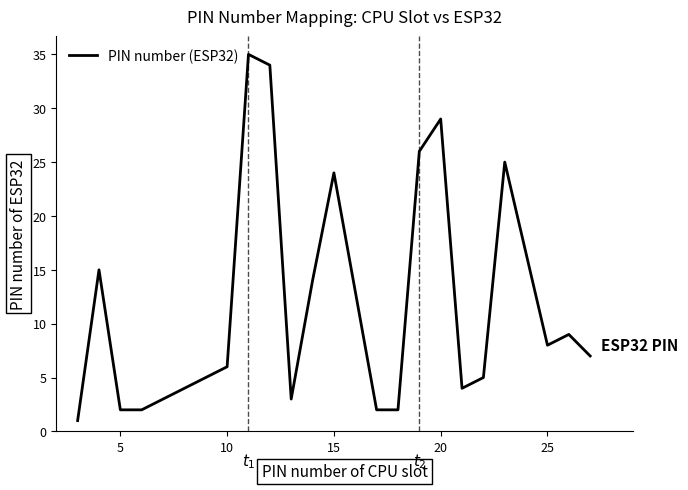

How many lines are shown in the chart?

1